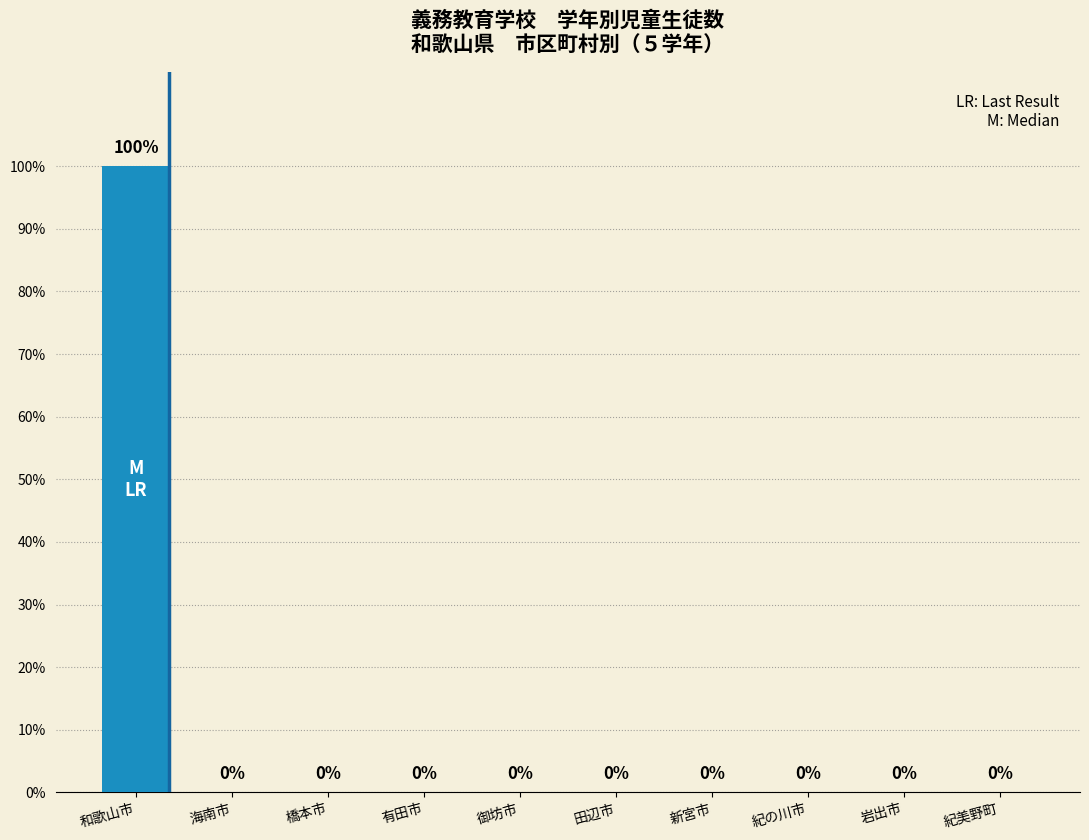

Reading right to left, transcribe all the data shown in this chart.

紀美野町=0	岩出市=0	紀の川市=0	新宮市=0	田辺市=0	御坊市=0	有田市=0	橋本市=0	海南市=0	和歌山市=100